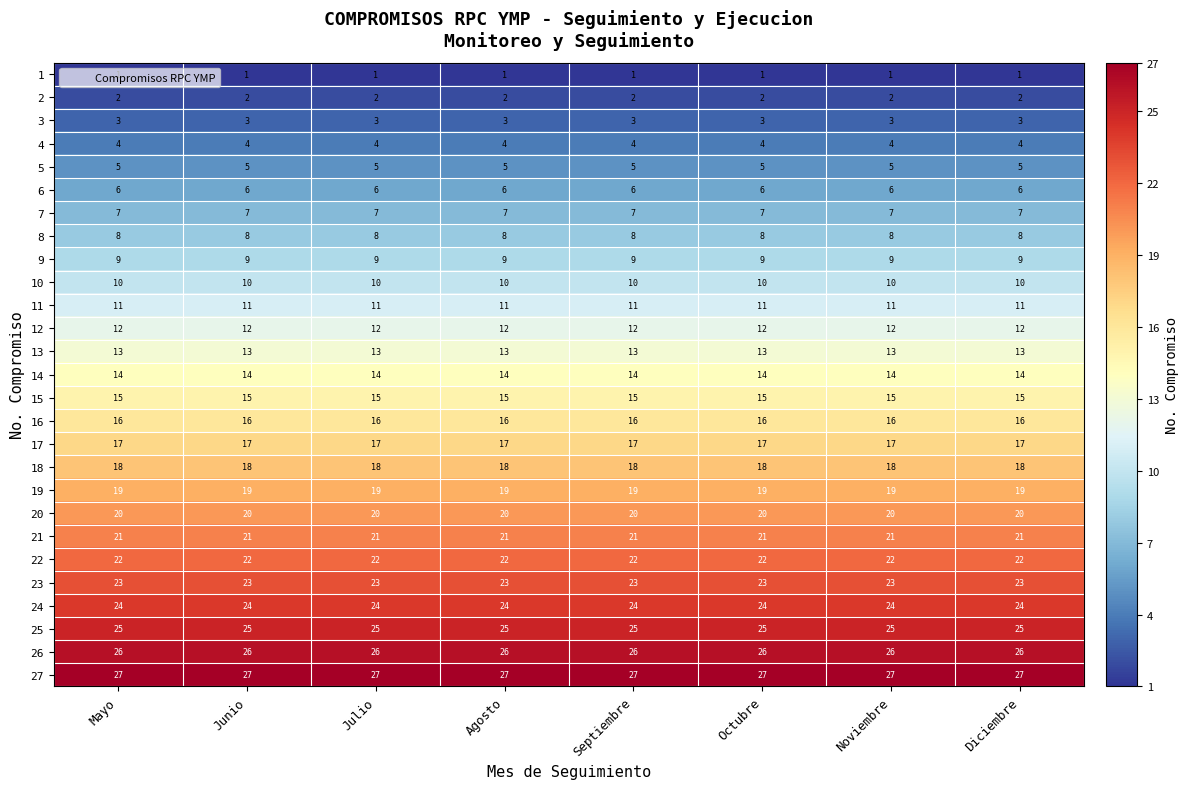

What is the lowest value of the 11 series?

11